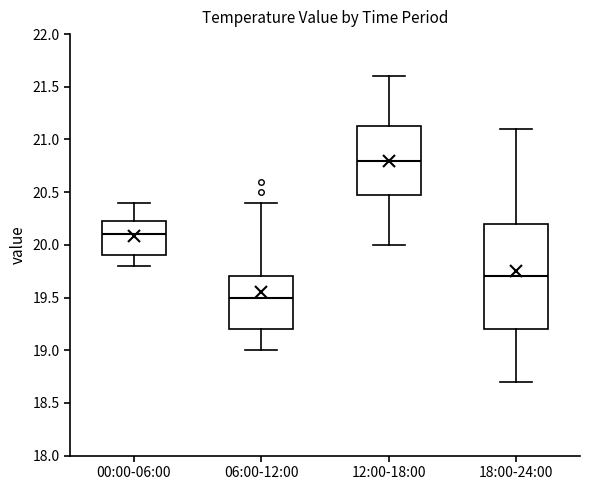

Reading left to right, transcribe this box plot: for each box, give where its median line is, the range the box spans, and where its two whiskers end, as read against the y-axis. The values are not printed on the chart, so give them approximately, as read against the axis.

00:00-06:00: median 20.10, box 19.90 to 20.25, whiskers 19.80 to 20.40
06:00-12:00: median 19.50, box 19.20 to 19.70, whiskers 19.00 to 20.40
12:00-18:00: median 20.80, box 20.50 to 21.15, whiskers 20.00 to 21.60
18:00-24:00: median 19.70, box 19.20 to 20.20, whiskers 18.70 to 21.10